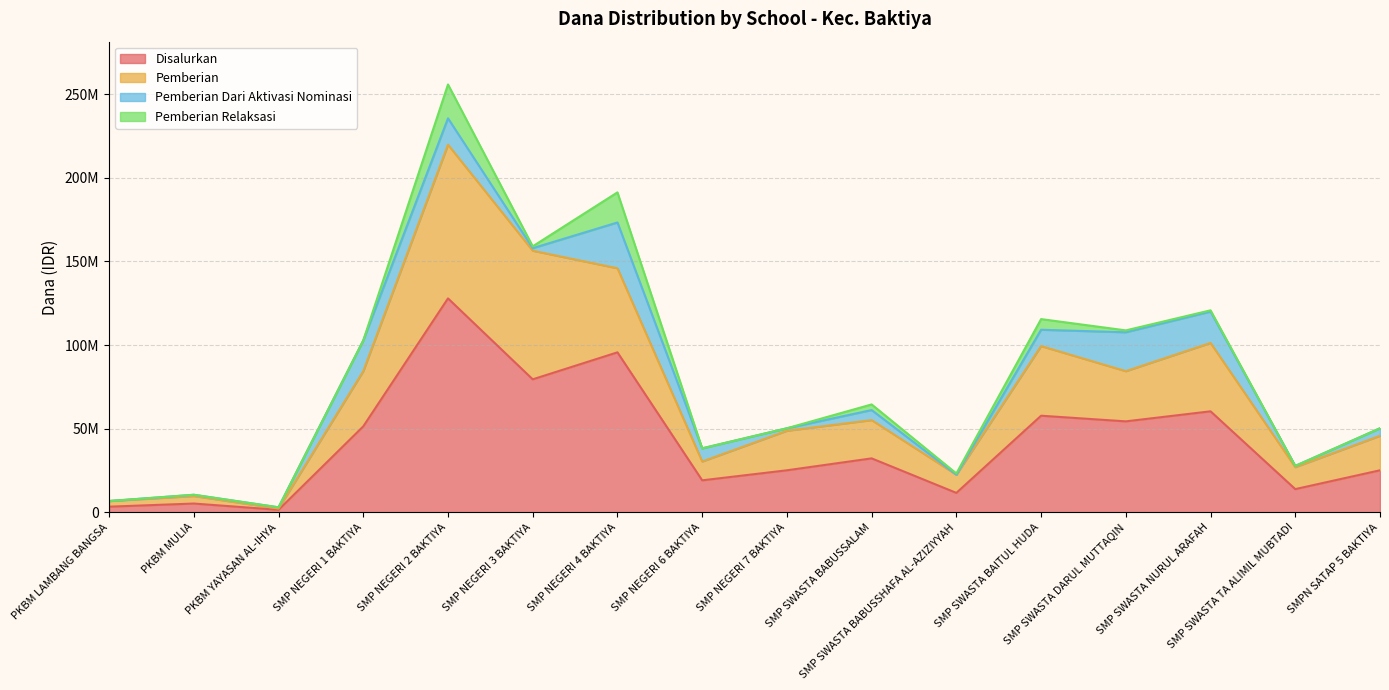

In Disalurkan, how many points are lower than both neighbors (excluding endpoints)?

6